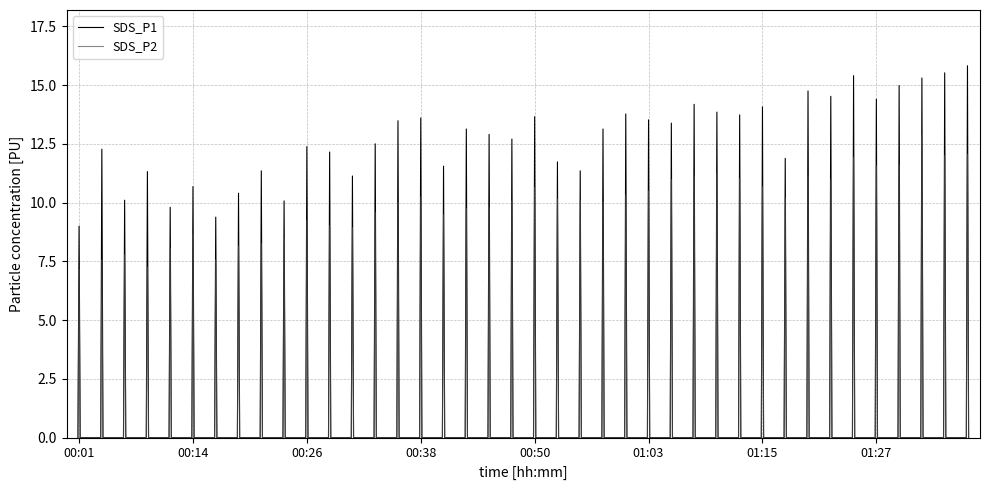

How many interior local peaks does the SDS_P1 series have?

40